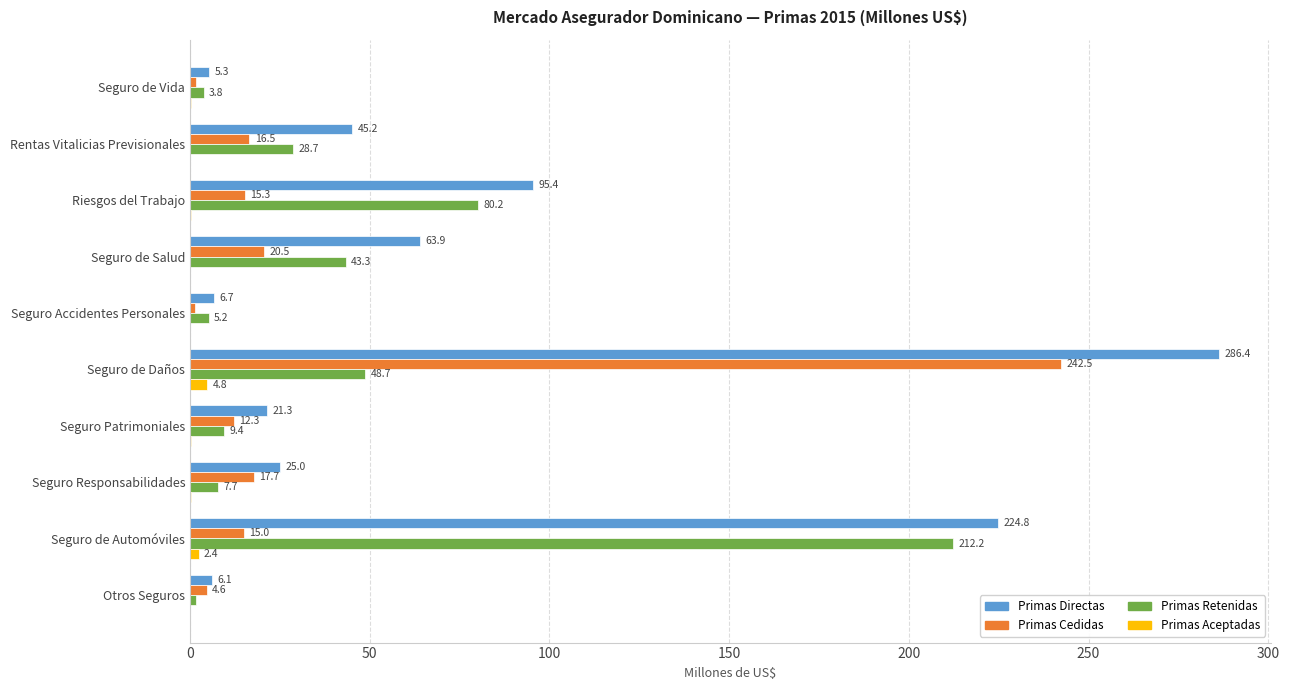

True or false: Primas Directas has a value of 5.2 at Seguro Responsabilidades.

False